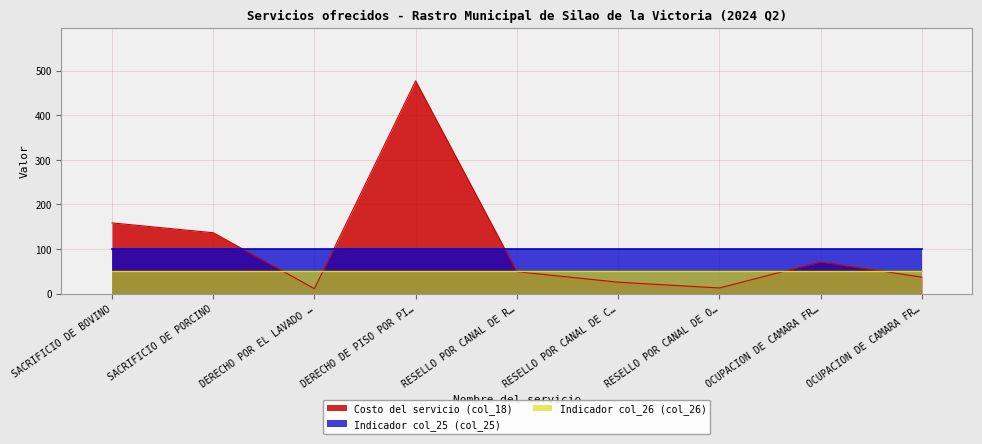

What are all the series names shown in the legend?

Costo del servicio (col_18), Indicador col_25 (col_25), Indicador col_26 (col_26)